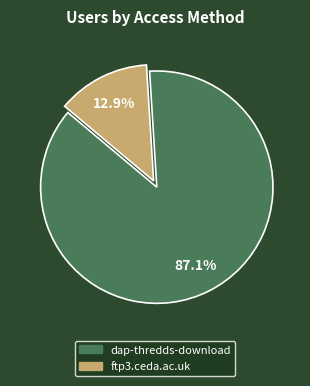

What is the smallest slice in the pie chart?

ftp3.ceda.ac.uk